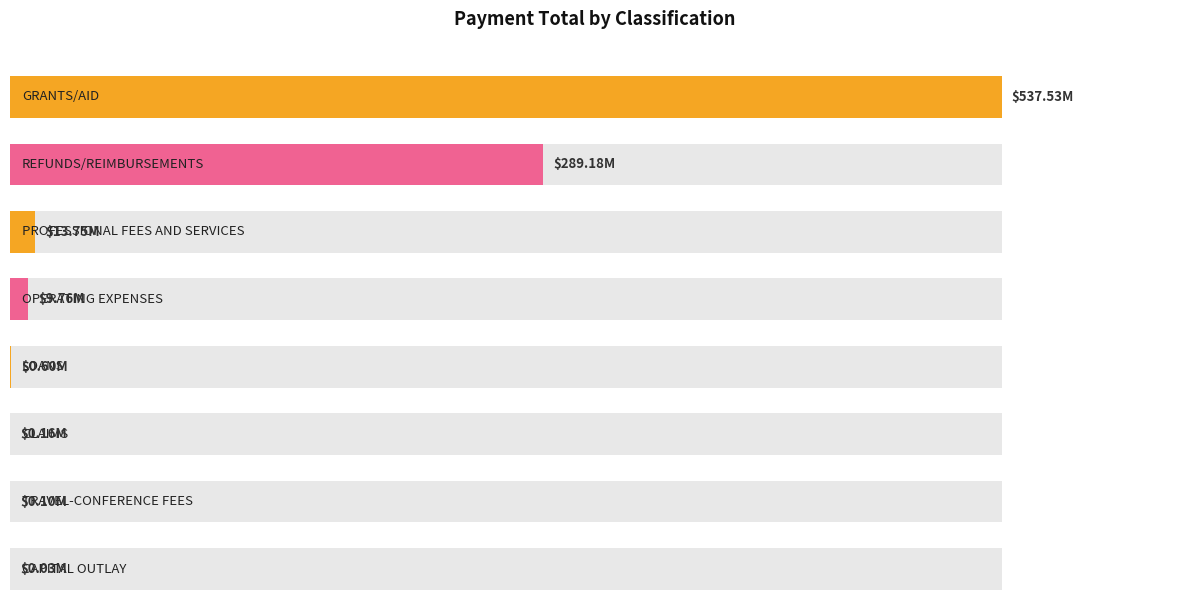

What is the smallest value displayed?

29695.2